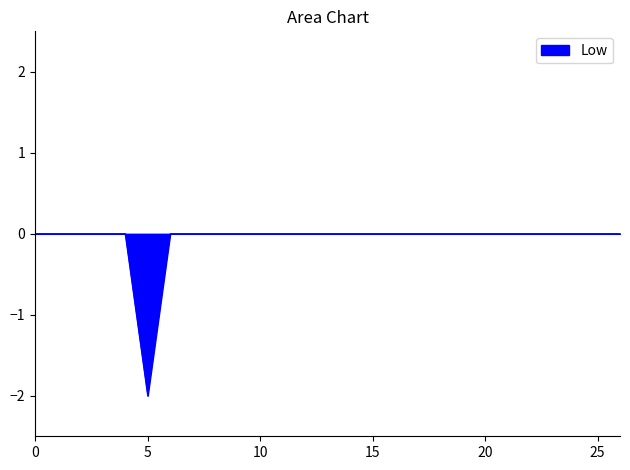

How many lines are shown in the chart?

1